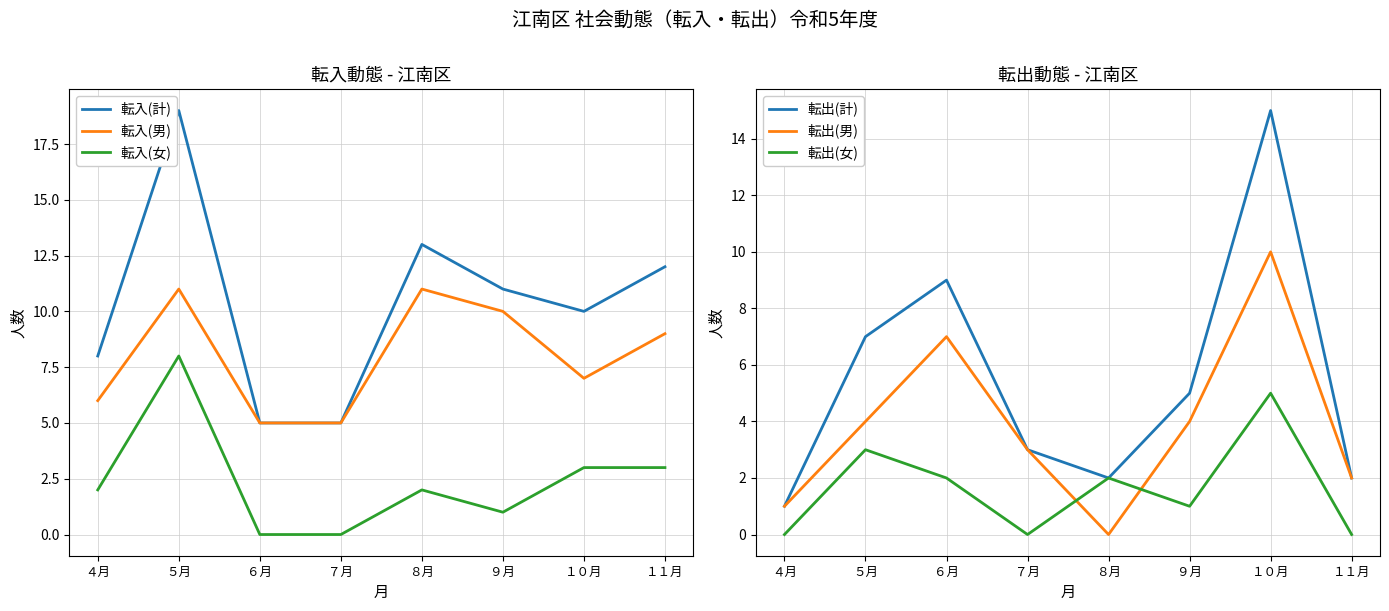

True or false: 転出(男) has more than 1 points higher than both neighbors.

True